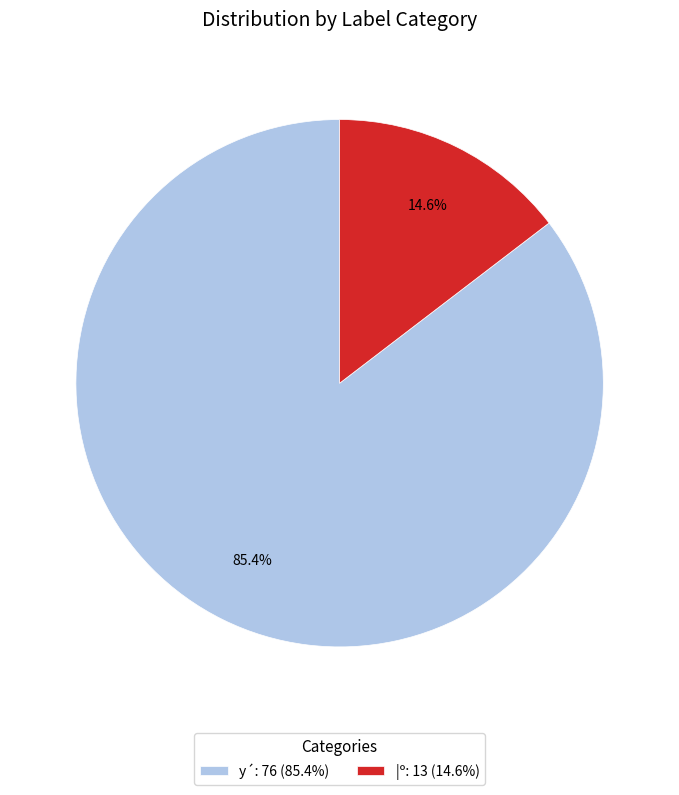

Is the sum of y´ and |º greater than half?

Yes